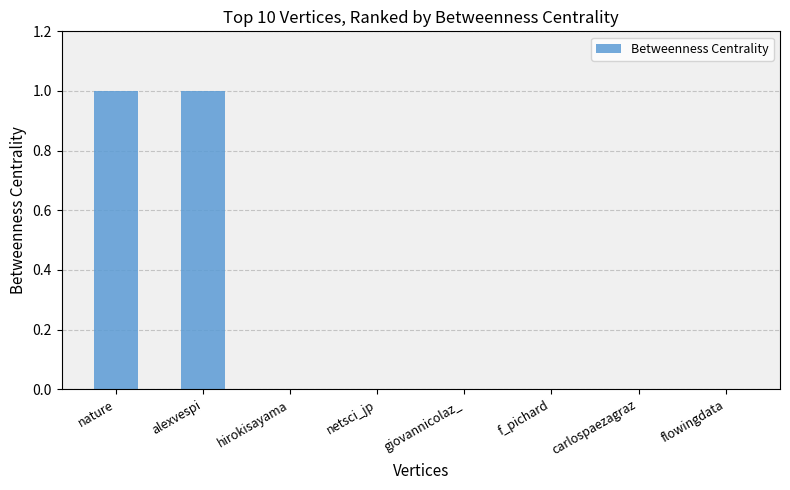

Between flowingdata and alexvespi, which is larger?

alexvespi